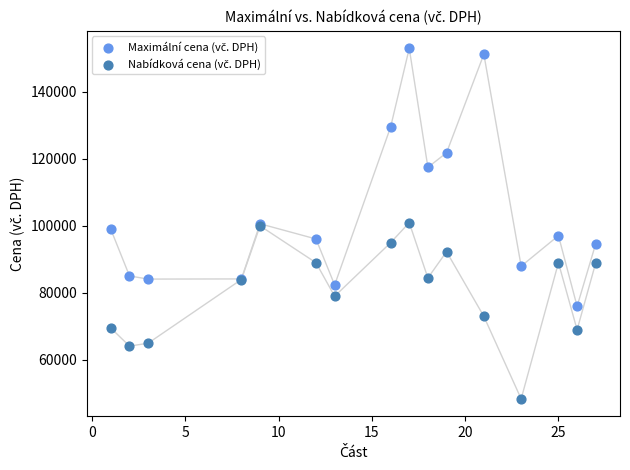

What is the X range (max minus min) for the scatter plot?

26